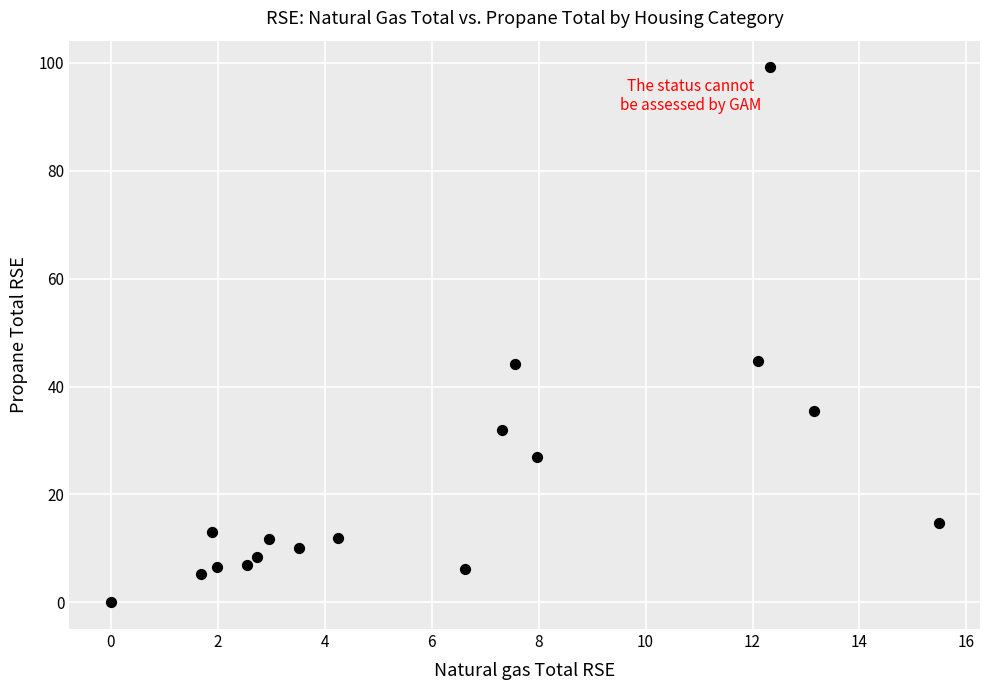

What is the range of X values (max minus min)?

15.5